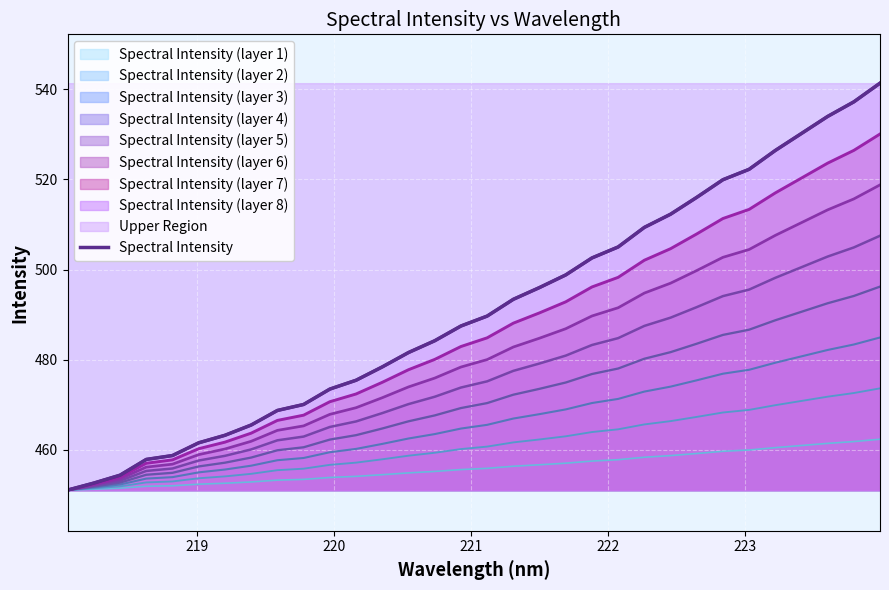

What is the sum of all values?

15718.7